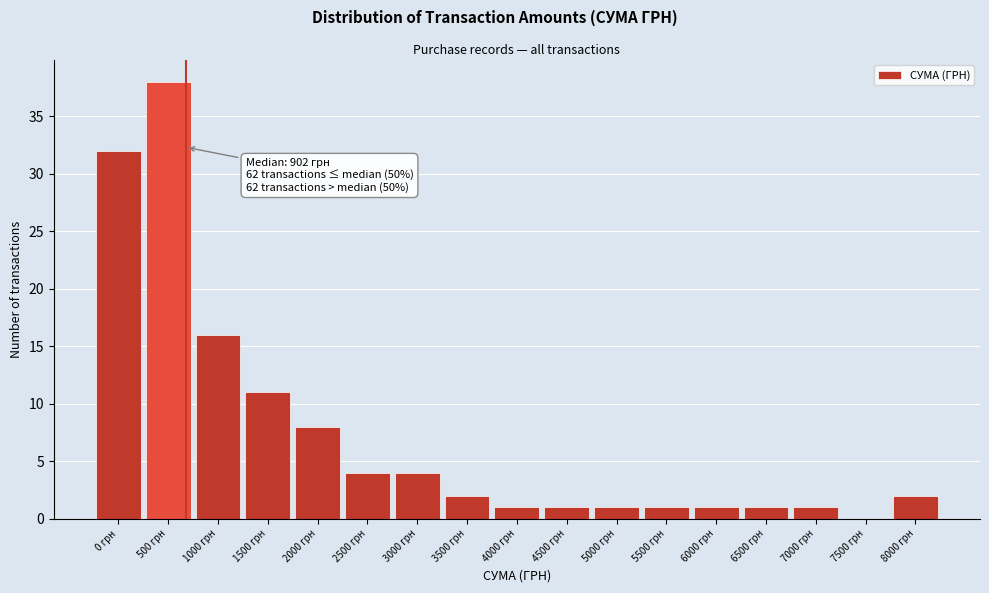

Reading left to right, what are all the values shown in this chart?

0 грн=32	500 грн=38	1000 грн=16	1500 грн=11	2000 грн=8	2500 грн=4	3000 грн=4	3500 грн=2	4000 грн=1	4500 грн=1	5000 грн=1	5500 грн=1	6000 грн=1	6500 грн=1	7000 грн=1	7500 грн=0	8000 грн=2